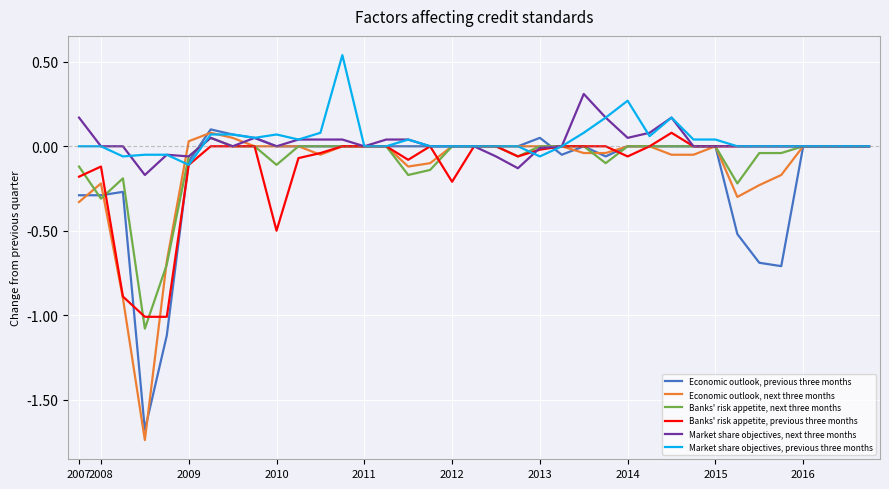

Which series has the largest range (max minus min)?

Economic outlook, next three months